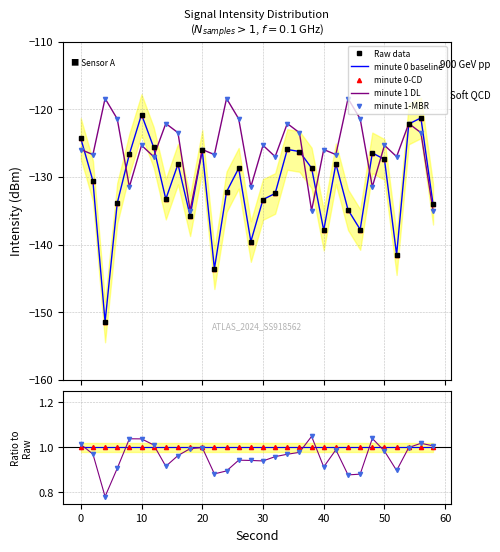

What is the average value of the Raw data series?

-131.3